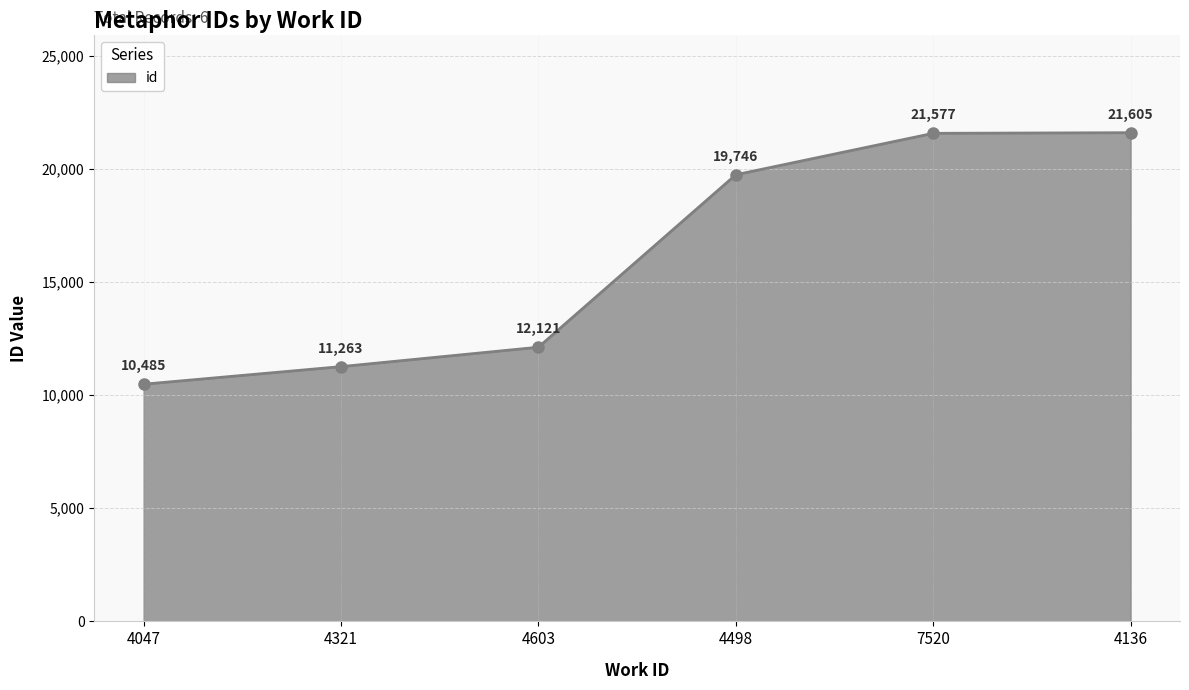

What position from the right is 4498?

3